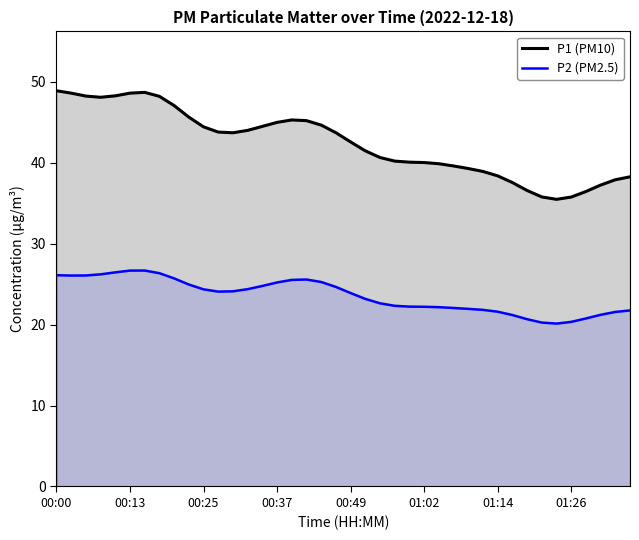

Reading left to right, extract all data points from this chart.

P1 (PM10): 48.9	48.6	48.3	48.1	48.3	48.6	48.7	48.2	47.1	45.7	44.5	43.8	43.7	44.0	44.5	45.0	45.3	45.2	44.7	43.7	42.6	41.5	40.7	40.2	40.1	40.0	39.9	39.6	39.3	38.9	38.4	37.6	36.6	35.8	35.5	35.8	36.5	37.3	37.9	38.3
P2 (PM2.5): 26.1	26.1	26.1	26.2	26.5	26.7	26.7	26.4	25.7	25.0	24.4	24.1	24.1	24.4	24.8	25.2	25.5	25.6	25.3	24.7	23.9	23.2	22.6	22.3	22.2	22.2	22.2	22.1	22.0	21.8	21.6	21.2	20.7	20.3	20.1	20.3	20.8	21.2	21.6	21.8